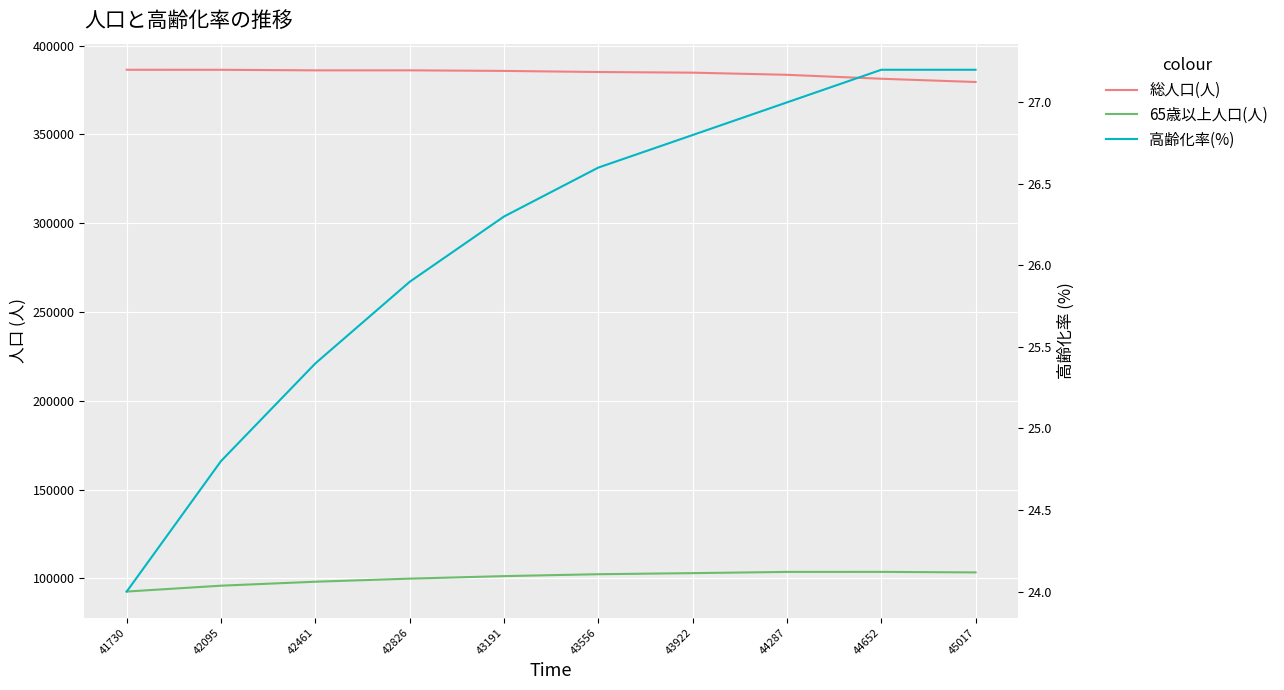

How many lines are shown in the chart?

3